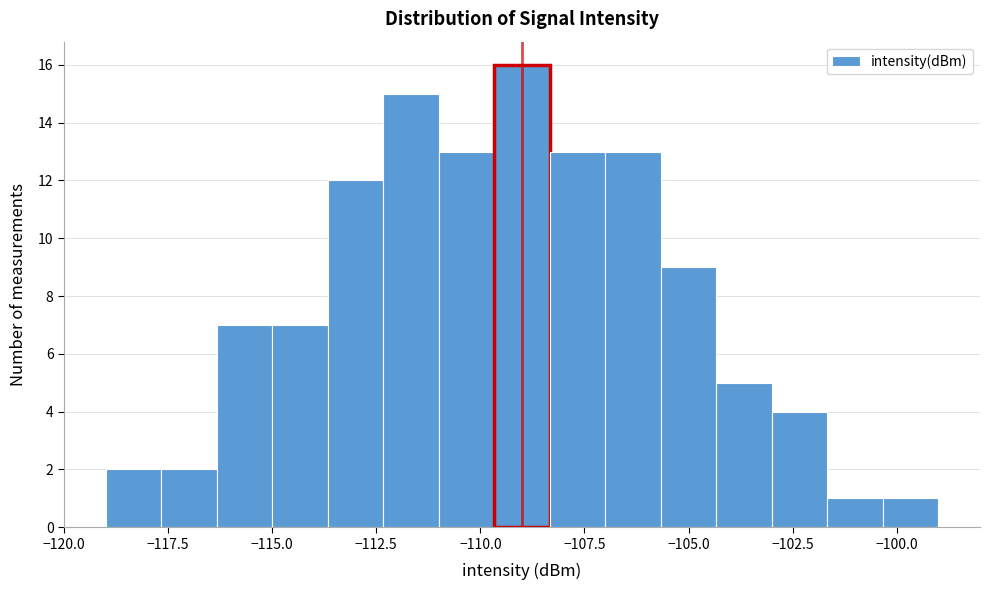

Read against the x-axis, roughly where is the centre of the tallest bar?

-109.0